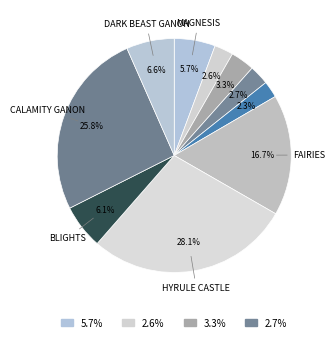

Count the number of slices in the pie.

10